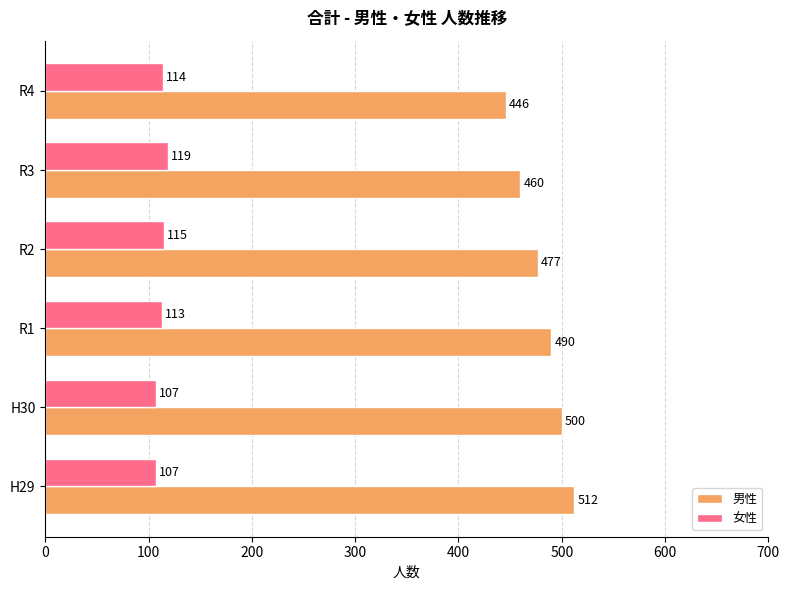

Which series has the largest range (max minus min)?

男性